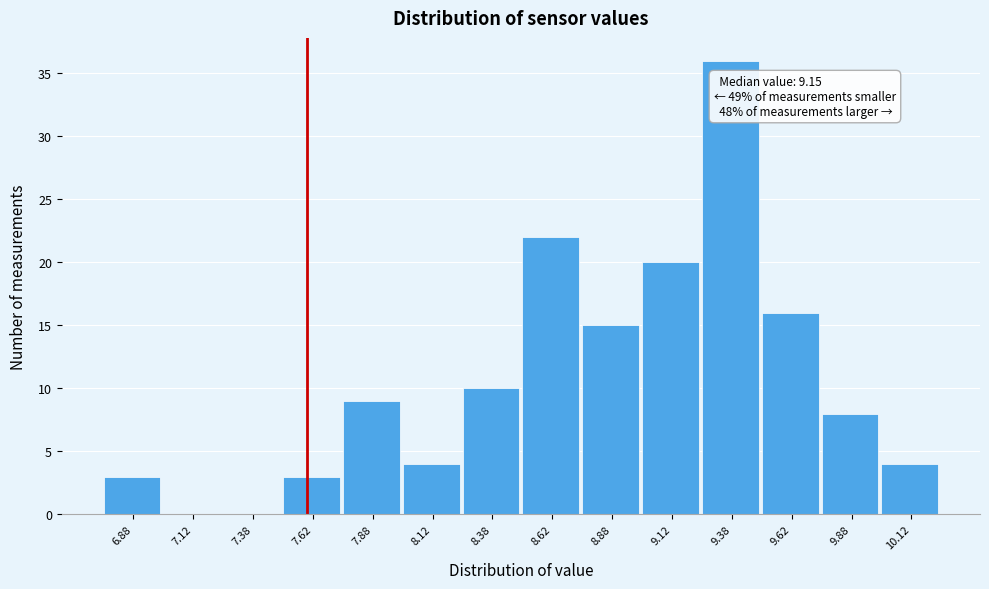

Which range on the x-axis has the tallest bar?

9.25 to 9.50